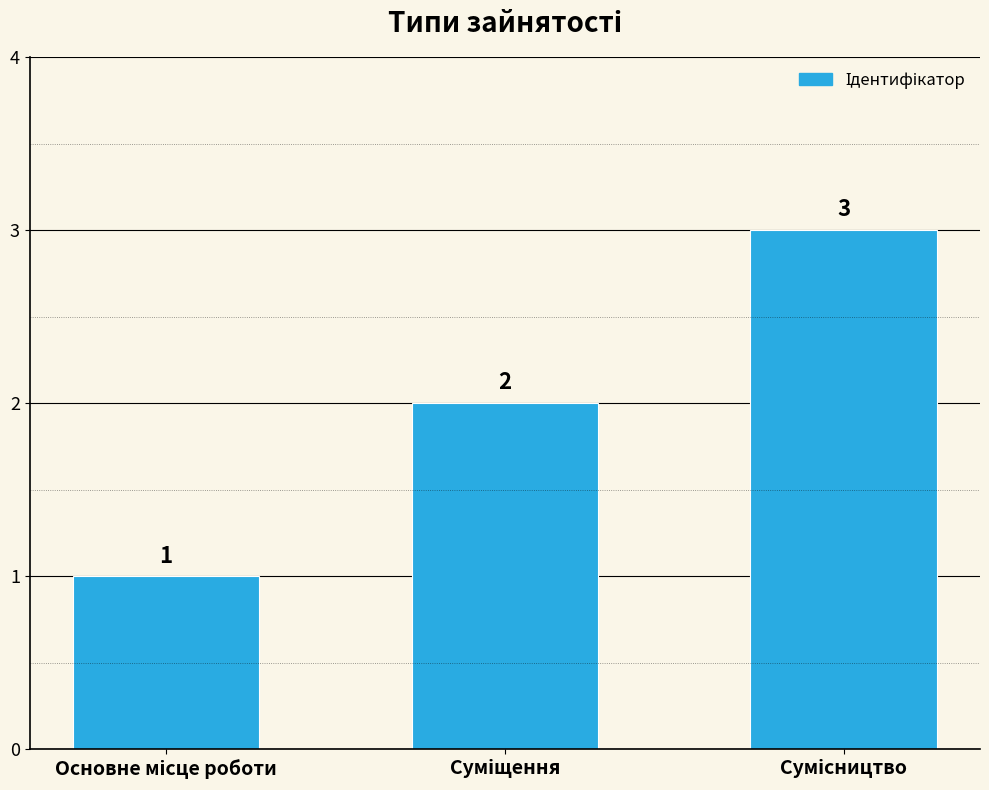

What is the difference between the maximum and minimum values?

2